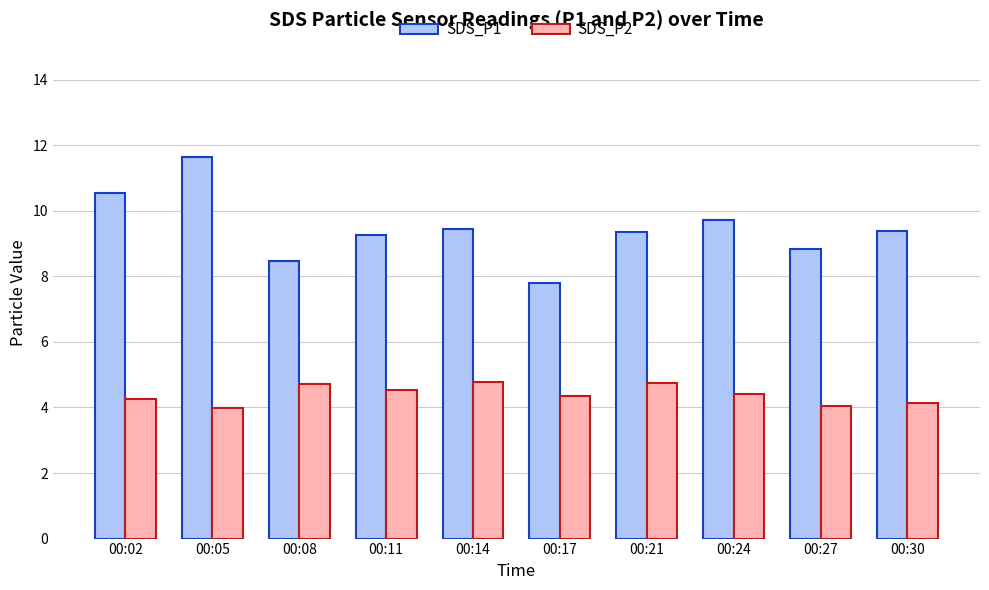

What is the spread (max minus min) of values at 00:24?

5.3